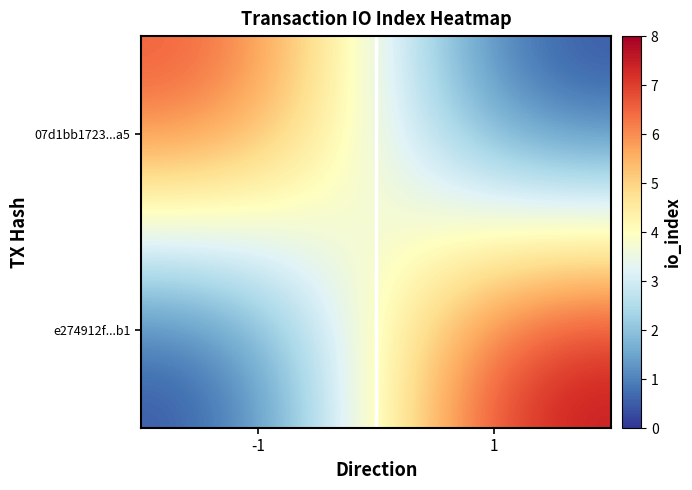

Rank the series by their maximum value, from highest to lowest.

e274912f...b1, 07d1bb1723...a5